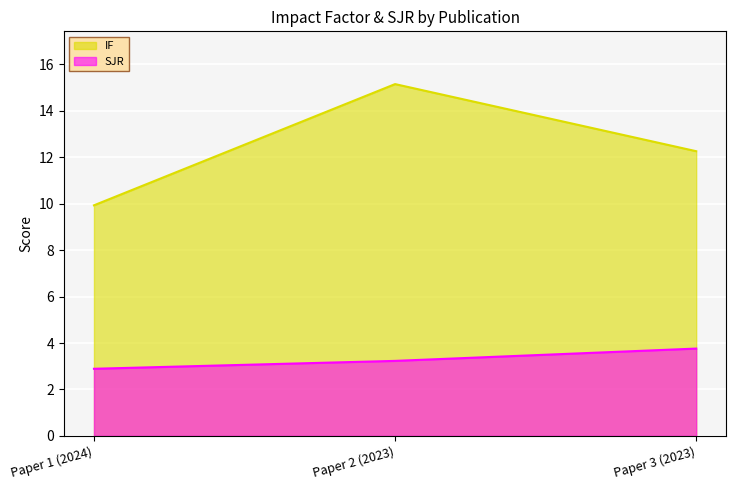

How many data points in SJR are less than 3?

1